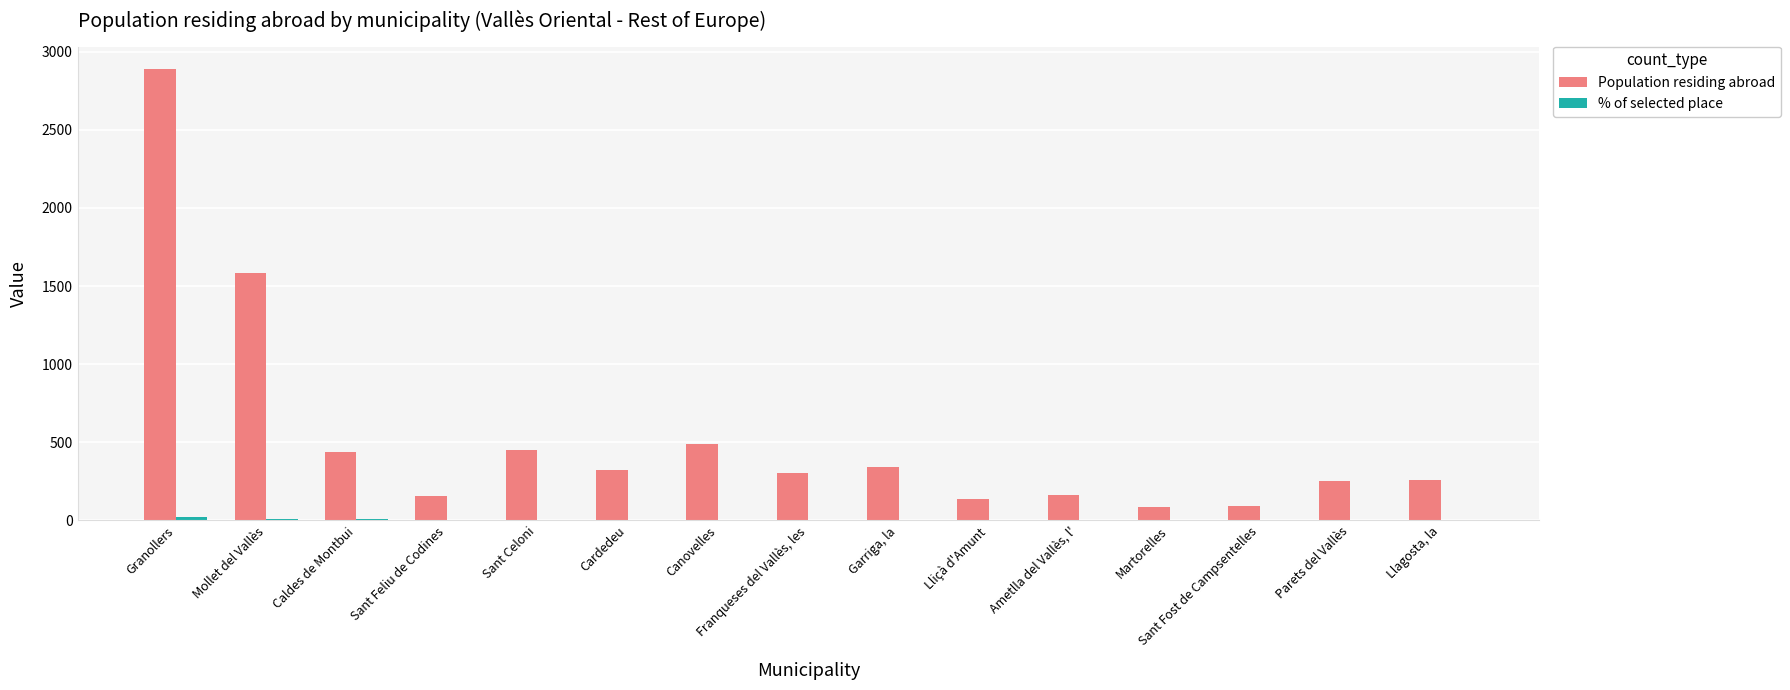

The Population residing abroad series shows 253.0 at Parets del Vallès. True or false?

True